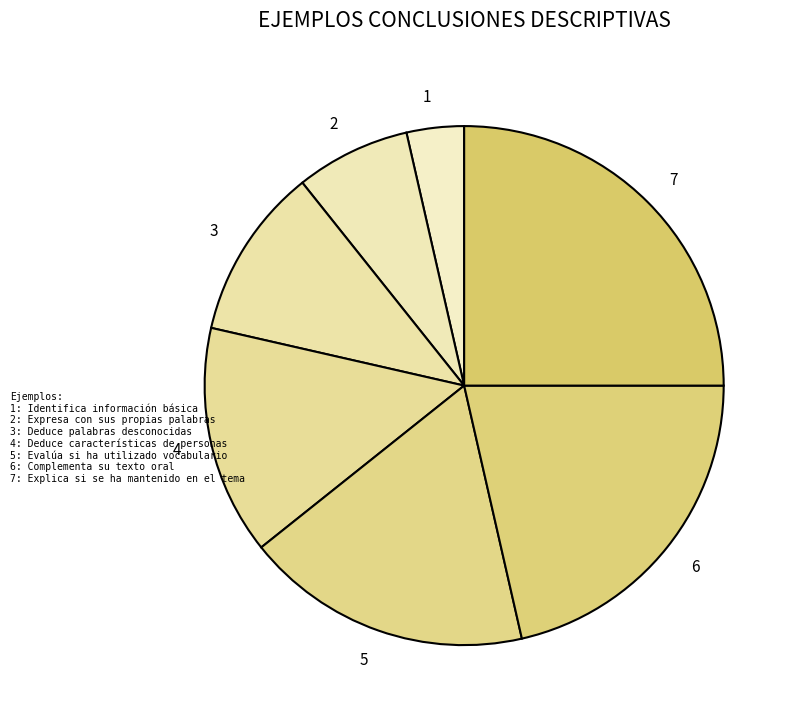

Combined, do 5 and 4 account for over 50%?

No